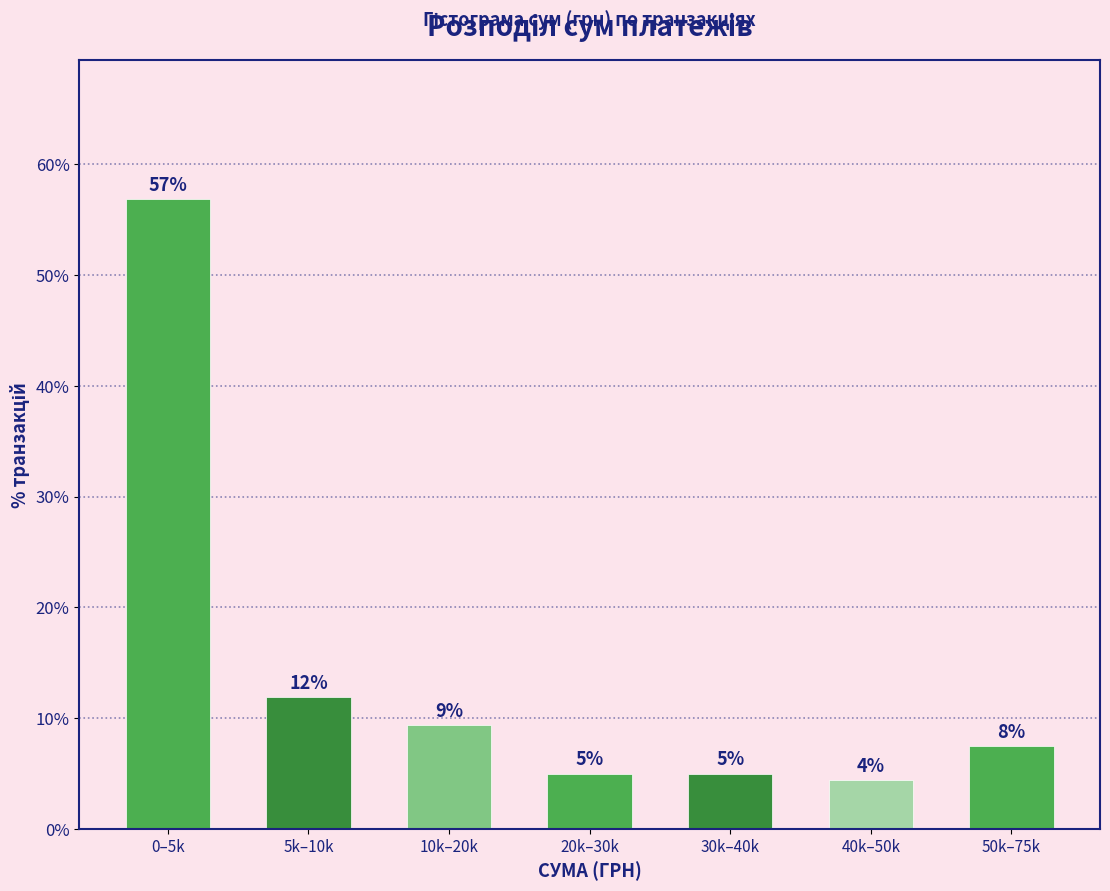

How many bars are there in total?

7